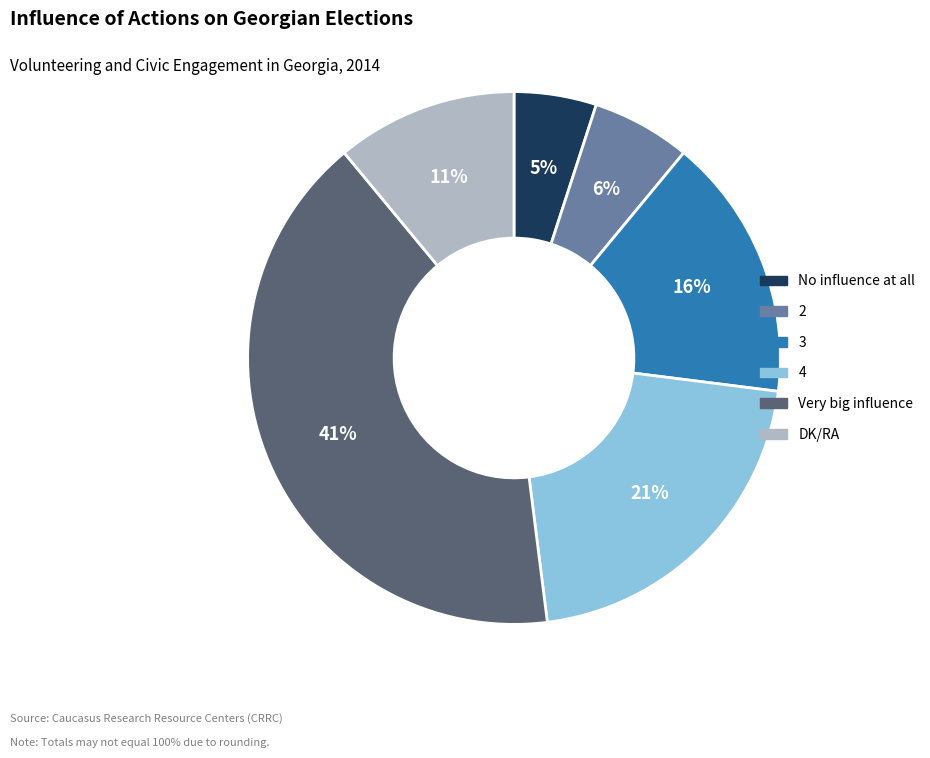

What is the largest slice in the pie chart?

Very big influence